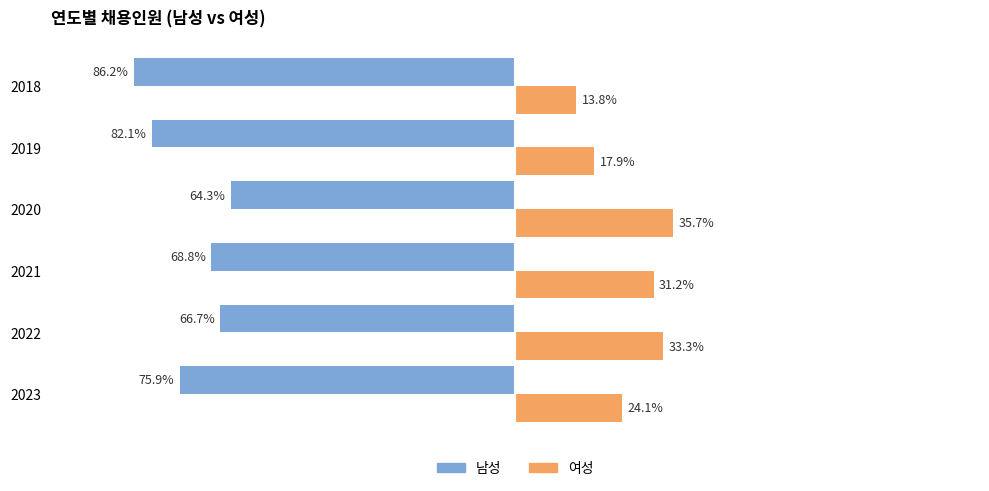

Which series has the largest total across all categories?

여성